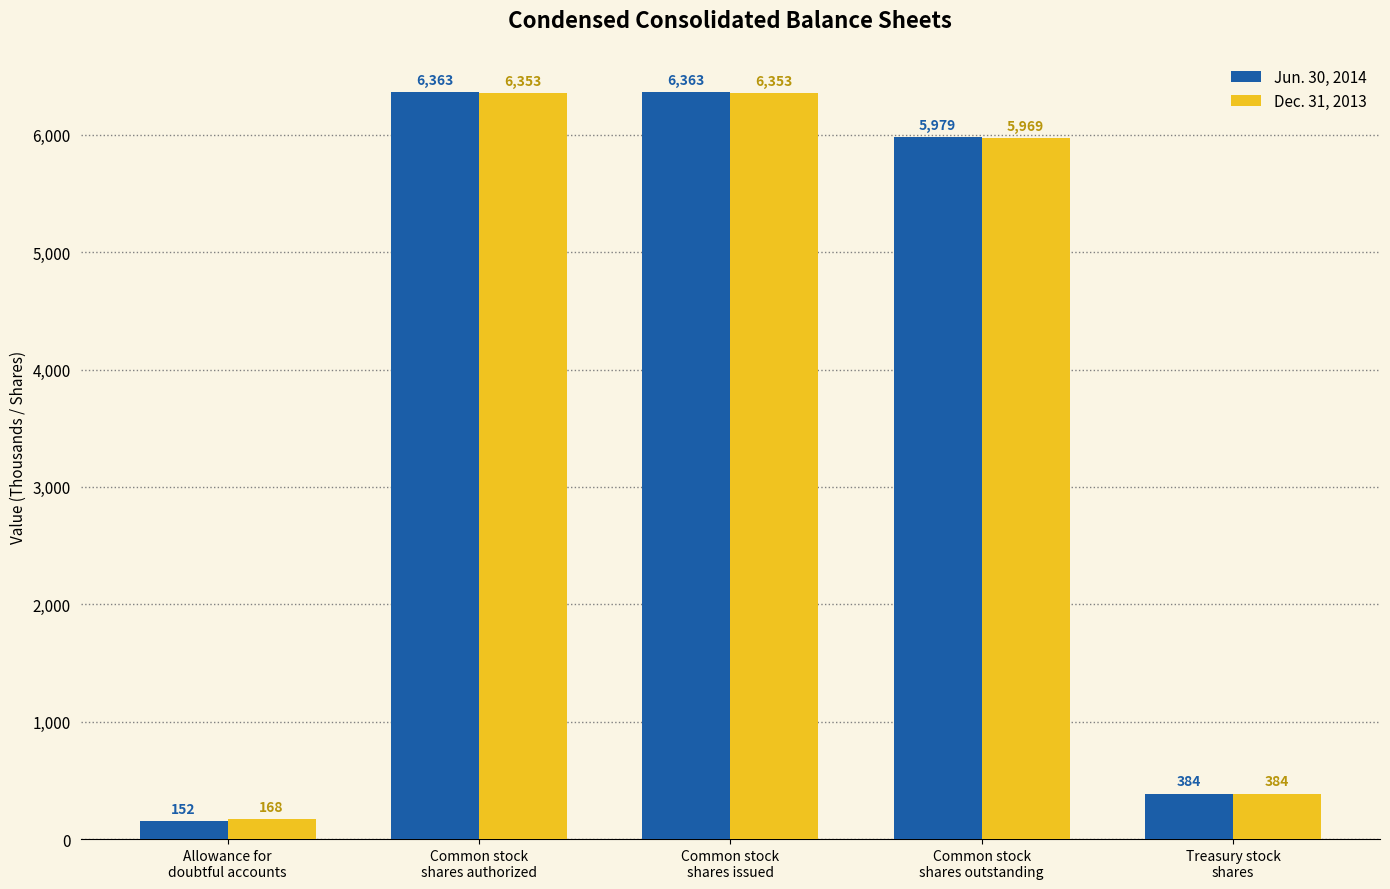

Which series has the widest spread of values?

Jun. 30, 2014